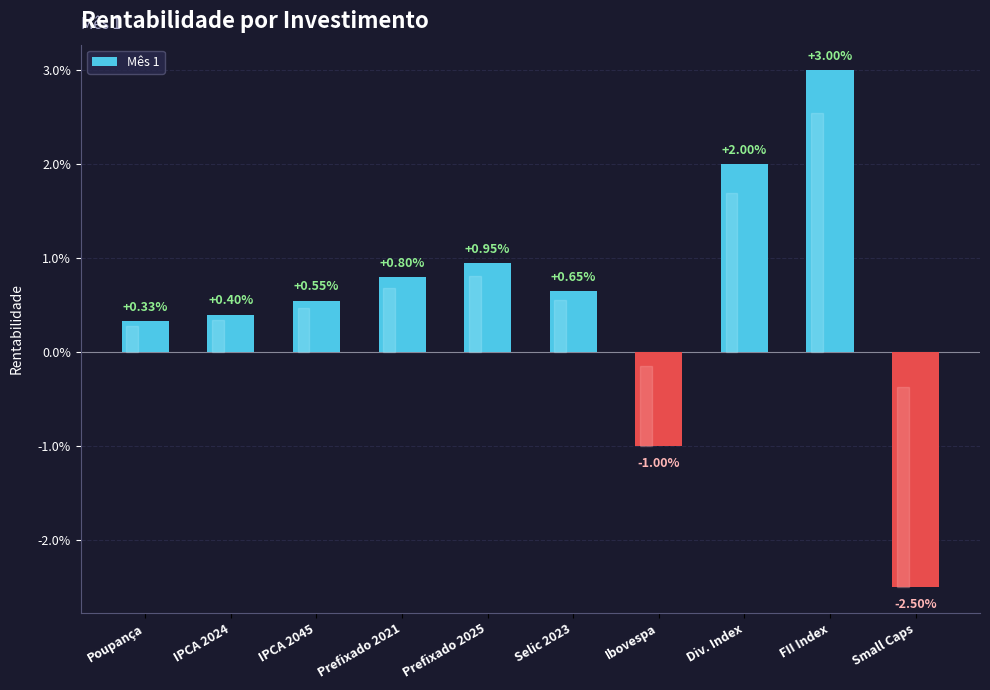

Are the bars horizontal?

No